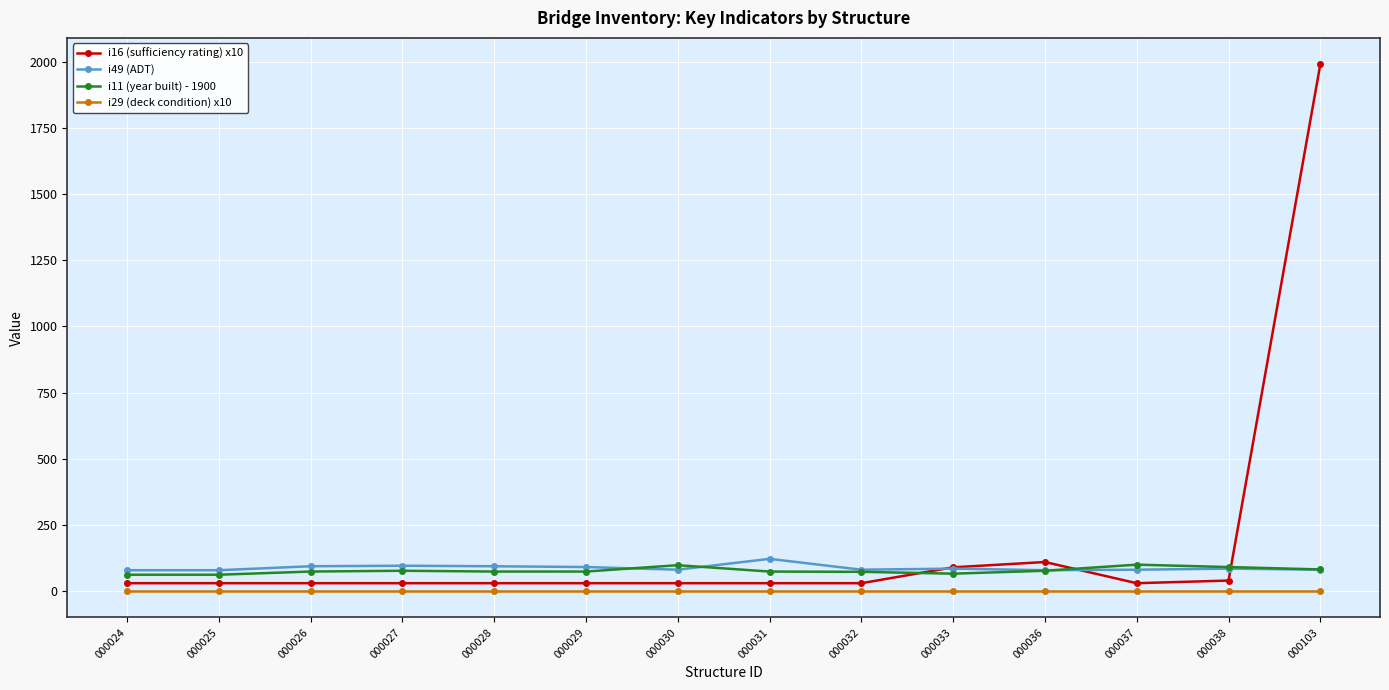

What is the value of the i16 (sufficiency rating) x10 point at the 11th from the left?

110